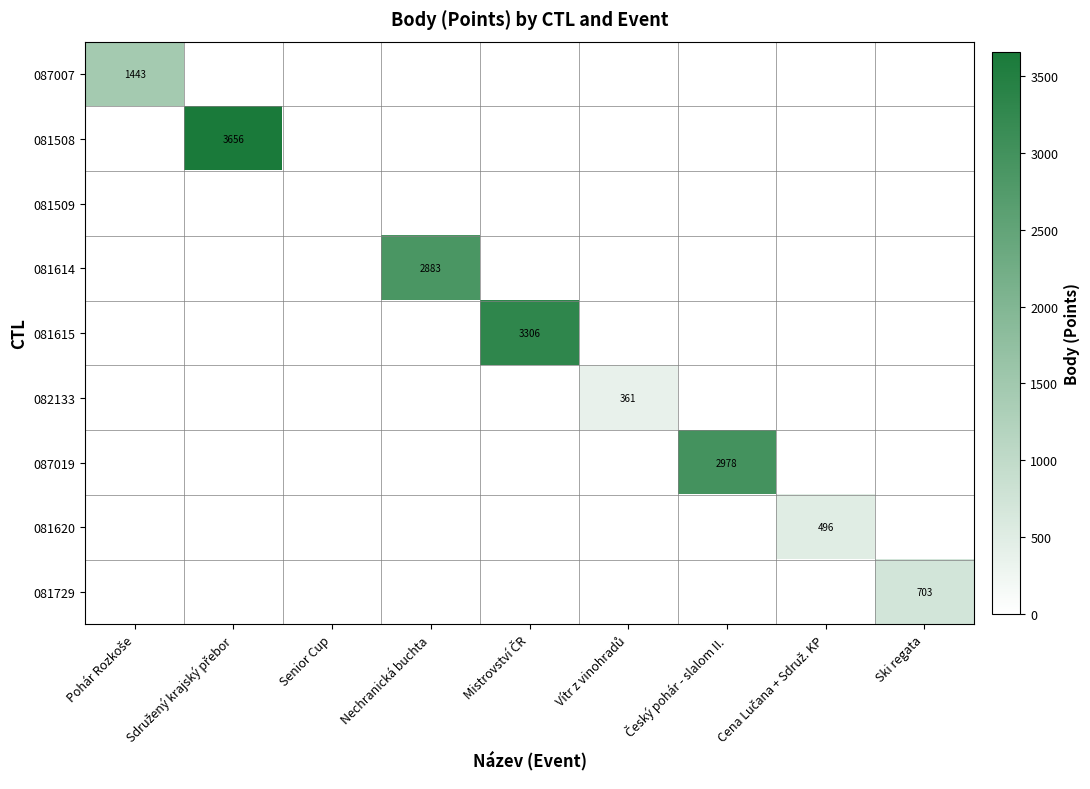

Which series changed the most between Sdružený krajský přebor and Vítr z vinohradů?

081508